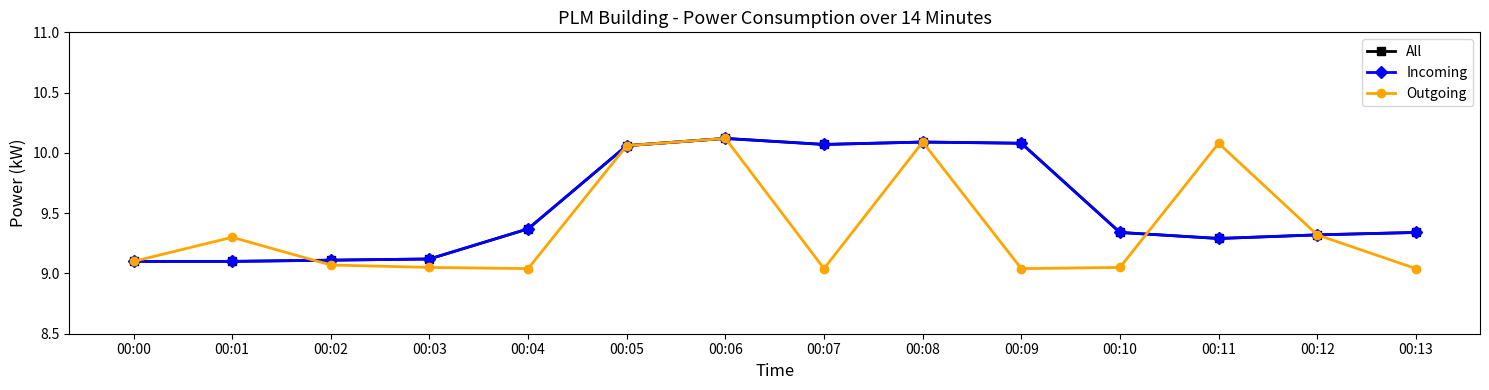

Reading left to right, what are all the values shown in this chart?

All: 9.1	9.1	9.1	9.1	9.4	10.1	10.1	10.1	10.1	10.1	9.3	9.3	9.3	9.3
Incoming: 9.1	9.1	9.1	9.1	9.4	10.1	10.1	10.1	10.1	10.1	9.3	9.3	9.3	9.3
Outgoing: 9.1	9.3	9.1	9.1	9.0	10.1	10.1	9.0	10.1	9.0	9.1	10.1	9.3	9.0